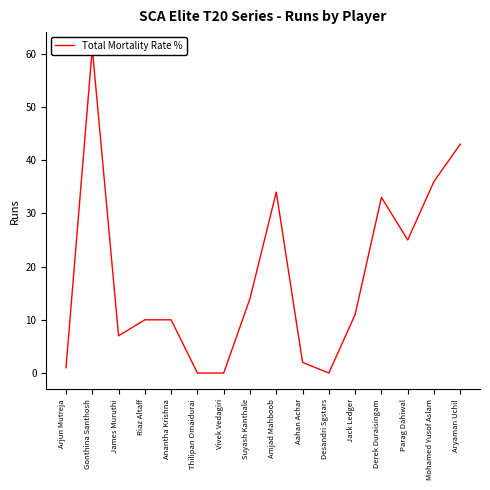

How many values are above zero?

13